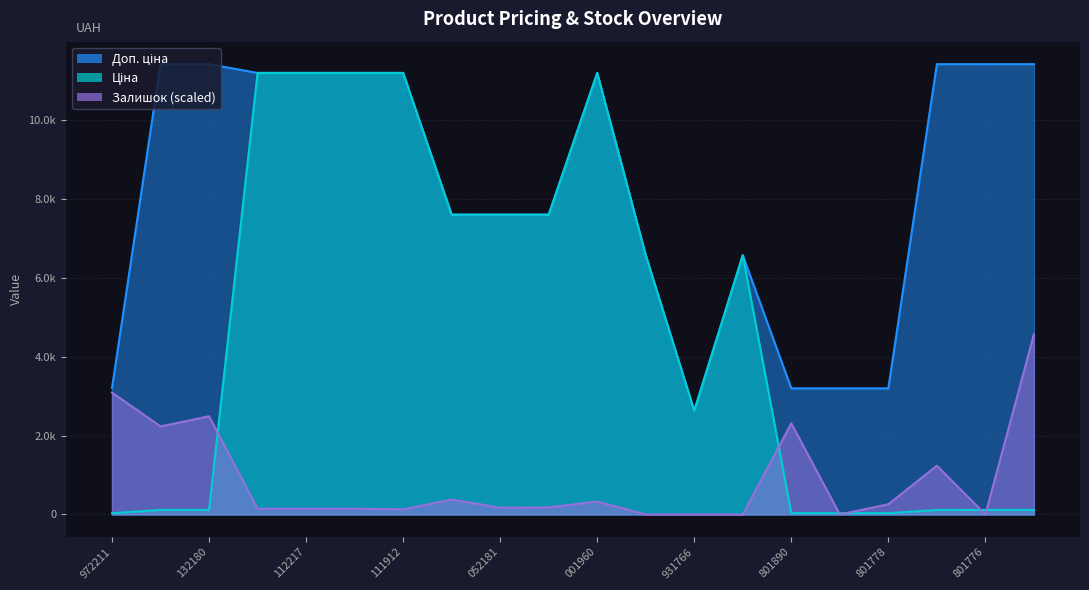

At which category does Ціна reach its first local peak?

001960